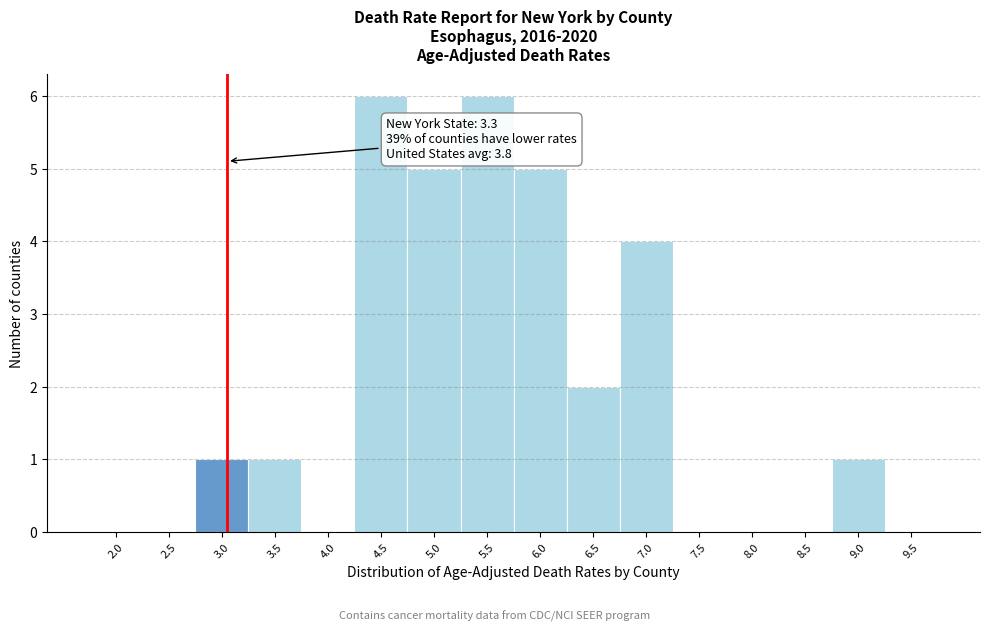

Reading left to right, list all the values displayed in this chart.

2.0=0	2.5=0	3.0=1	3.5=1	4.0=0	4.5=6	5.0=5	5.5=6	6.0=5	6.5=2	7.0=4	7.5=0	8.0=0	8.5=0	9.0=1	9.5=0